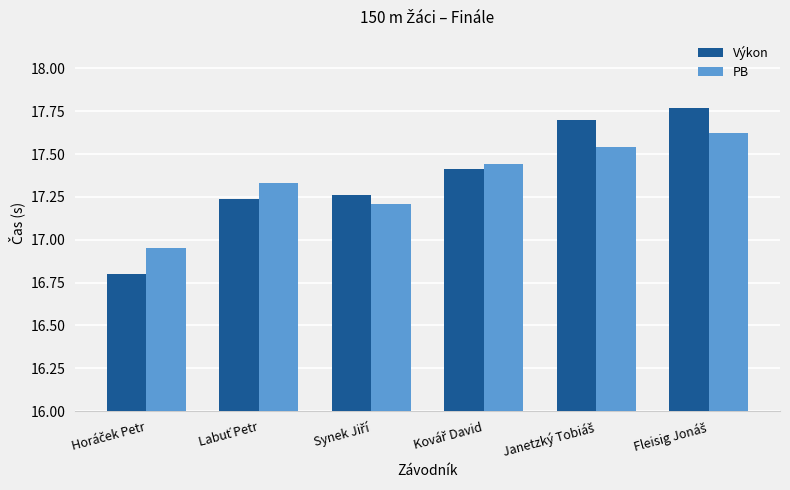

What is the difference between the maximum and minimum values in the Výkon series?

1.0